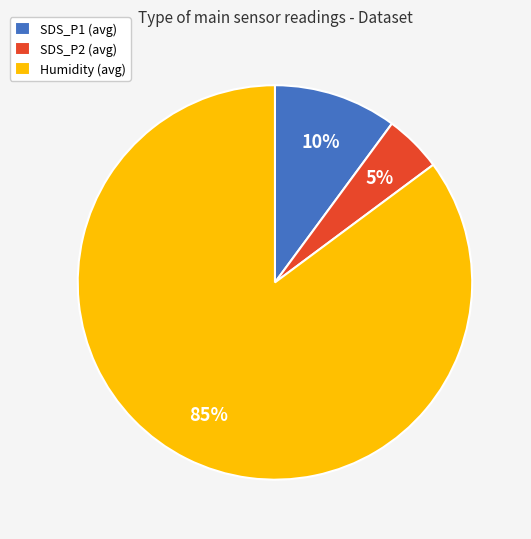

Count the number of slices in the pie.

3